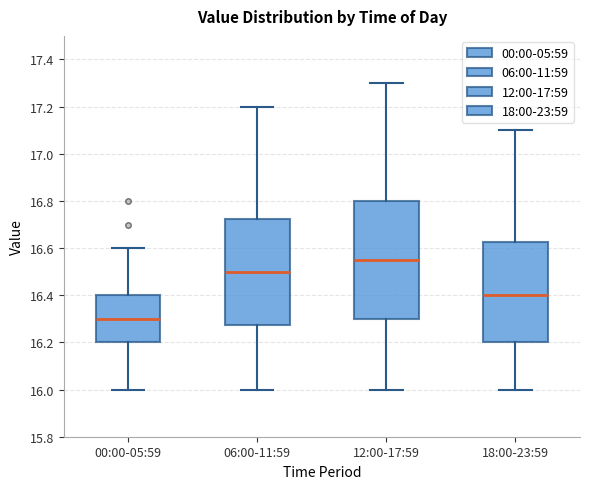

Where does the upper whisker of the box for 18:00-23:59 end on the y-axis? The values are not printed on the chart, so give them approximately, as read against the axis.

17.10